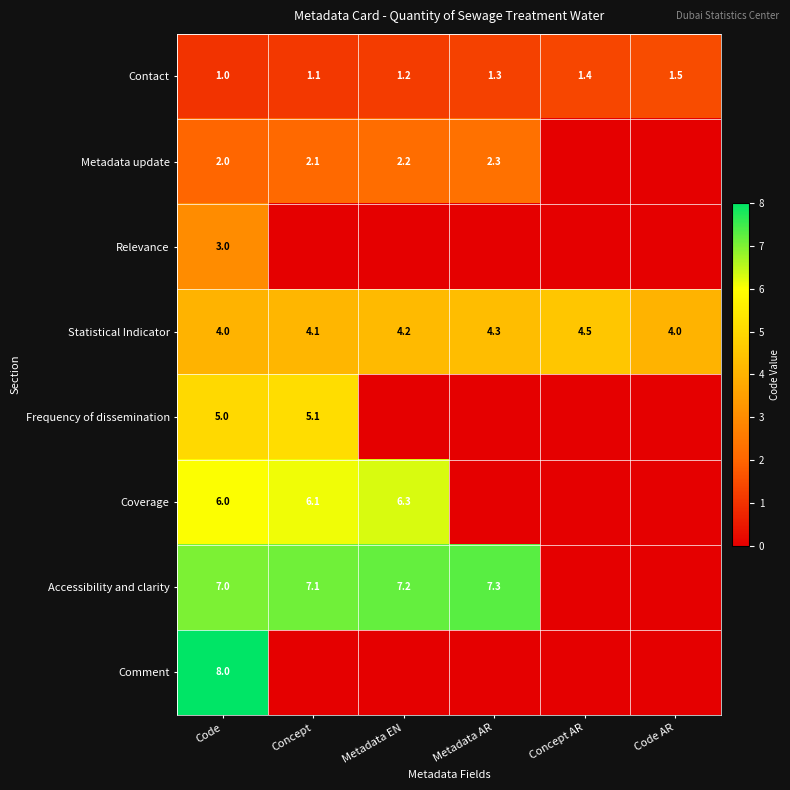

What is the approximate value of Contact at Metadata AR?

1.3